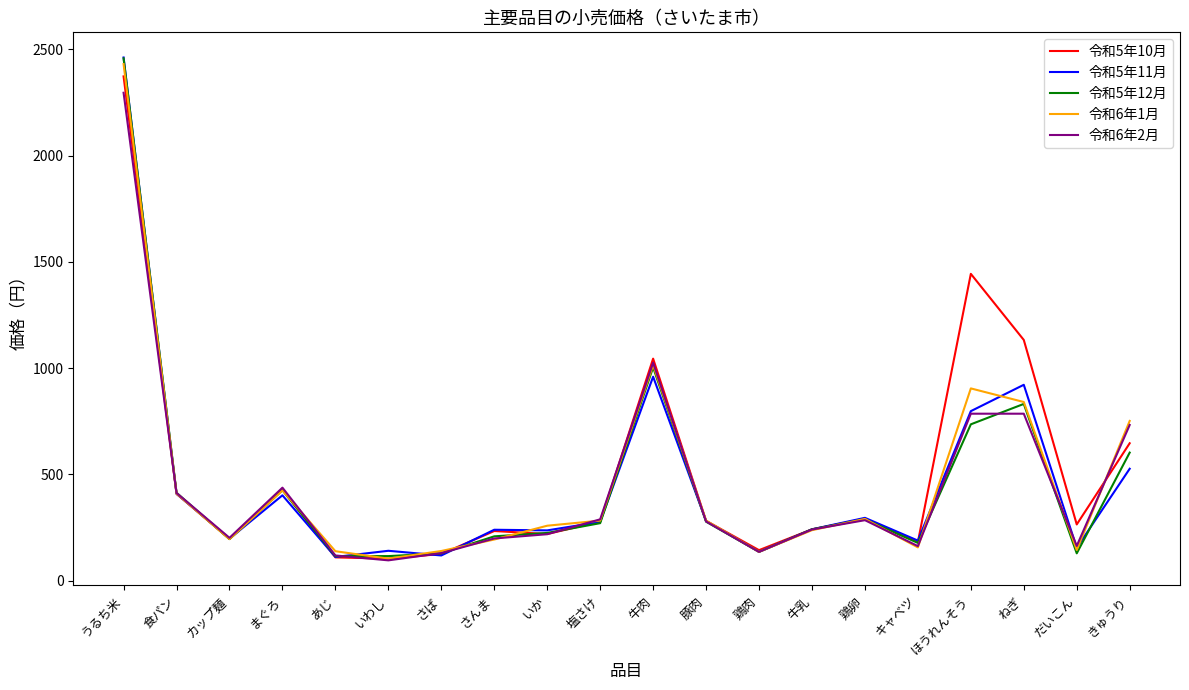

Which category has the highest value in the 令和5年10月 series?

うるち米